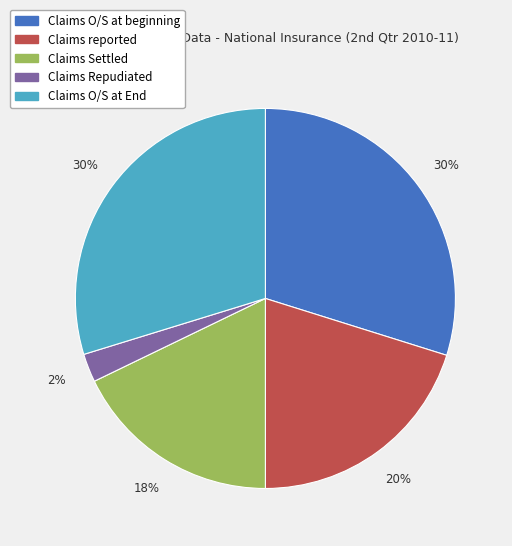

Is it true that Claims O/S at beginning is 41% of the pie?

False